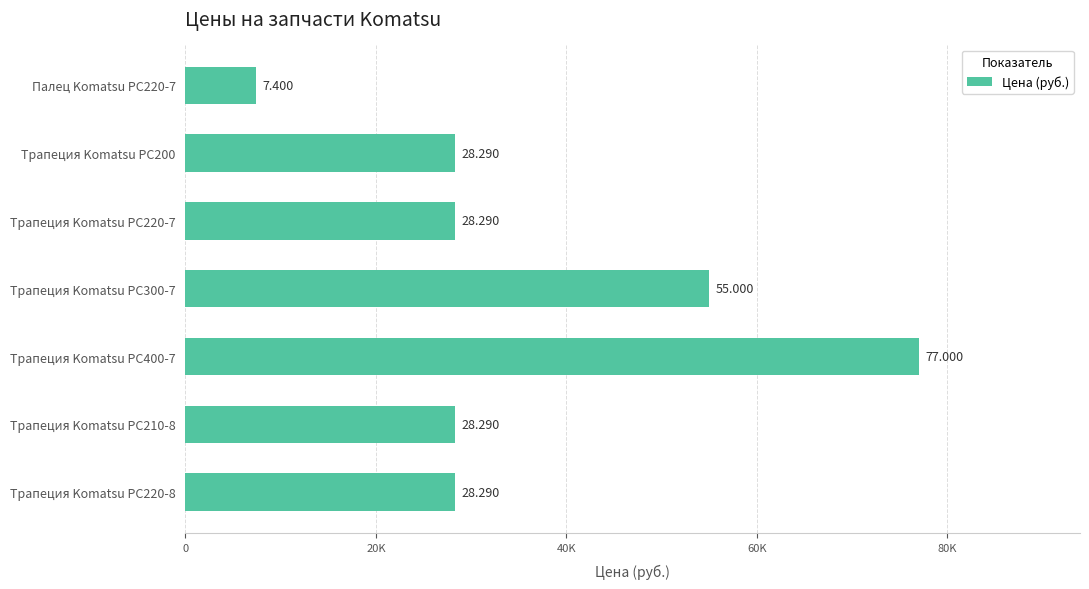

What is the maximum value shown in the chart?

77000